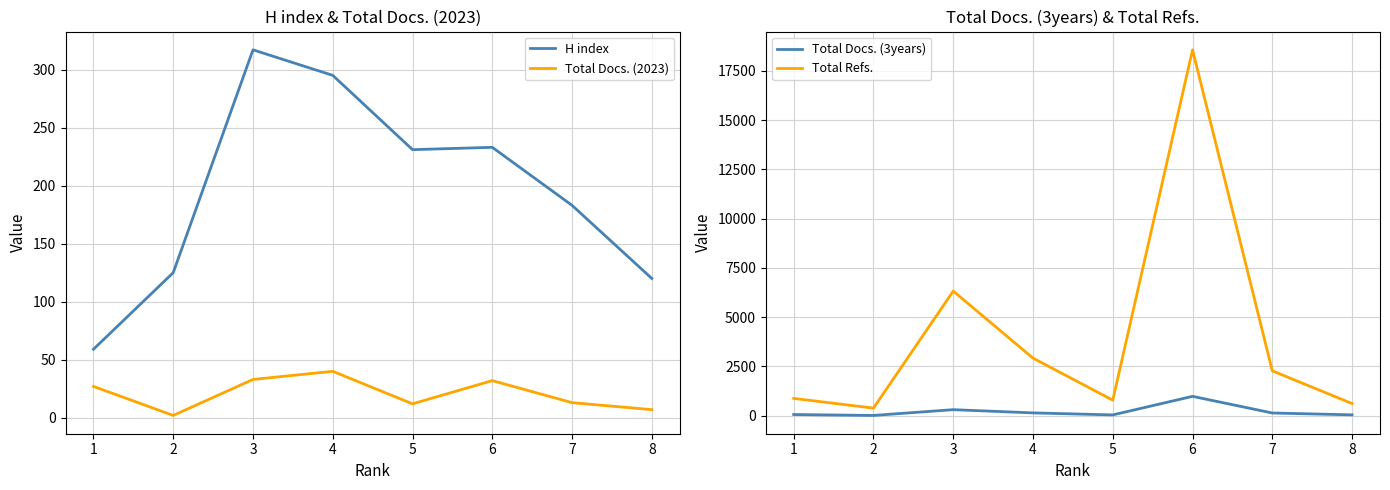

The value of H index at 3 is 317. True or false?

True